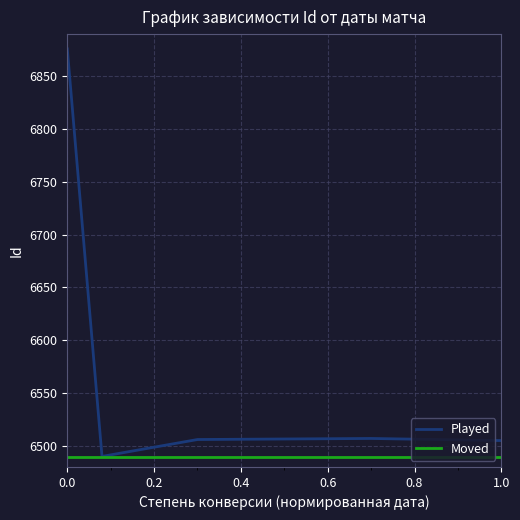

Which series has the widest spread of values?

Played